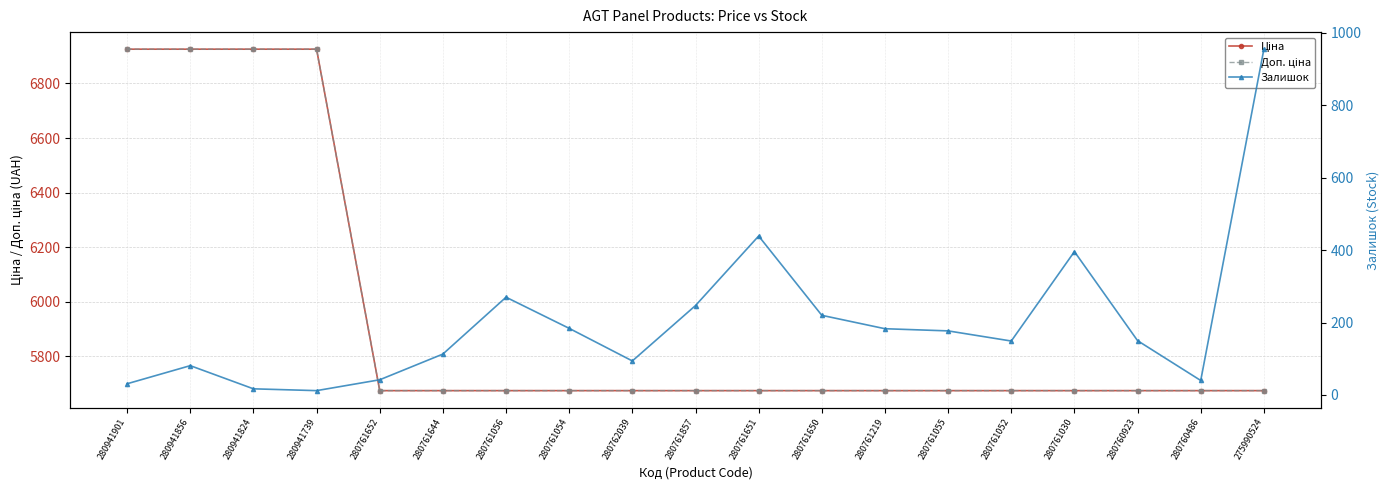

How many lines are shown in the chart?

3